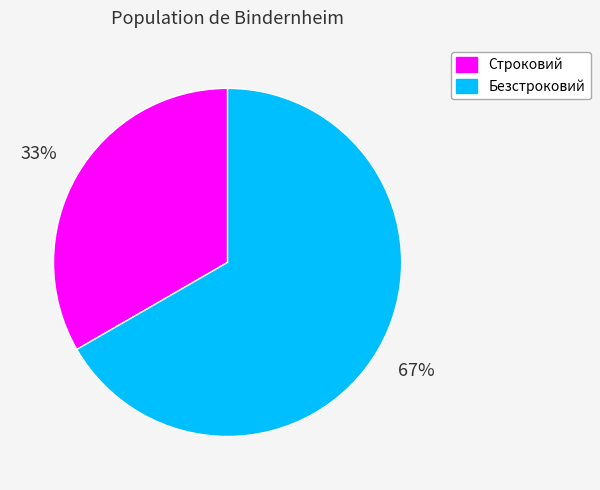

Do Безстроковий and Строковий together represent more than half of the pie?

Yes